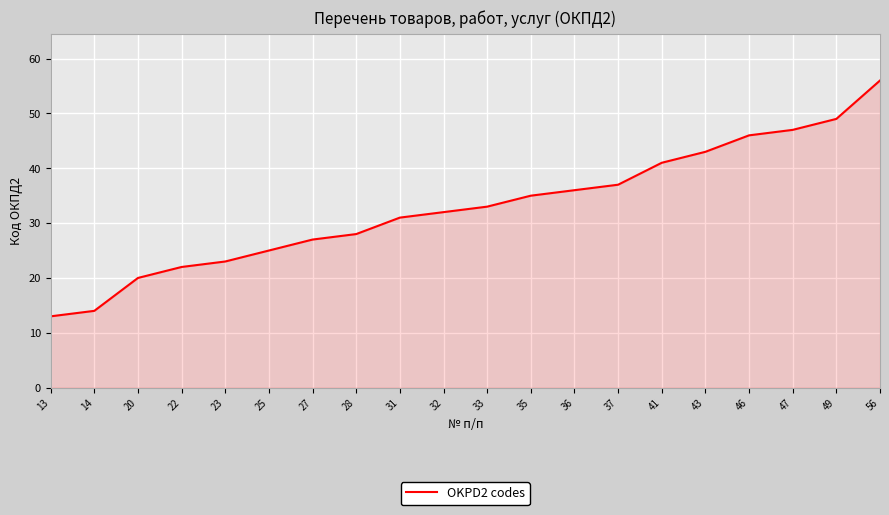

What is the change in value from 43 to 46?

+3